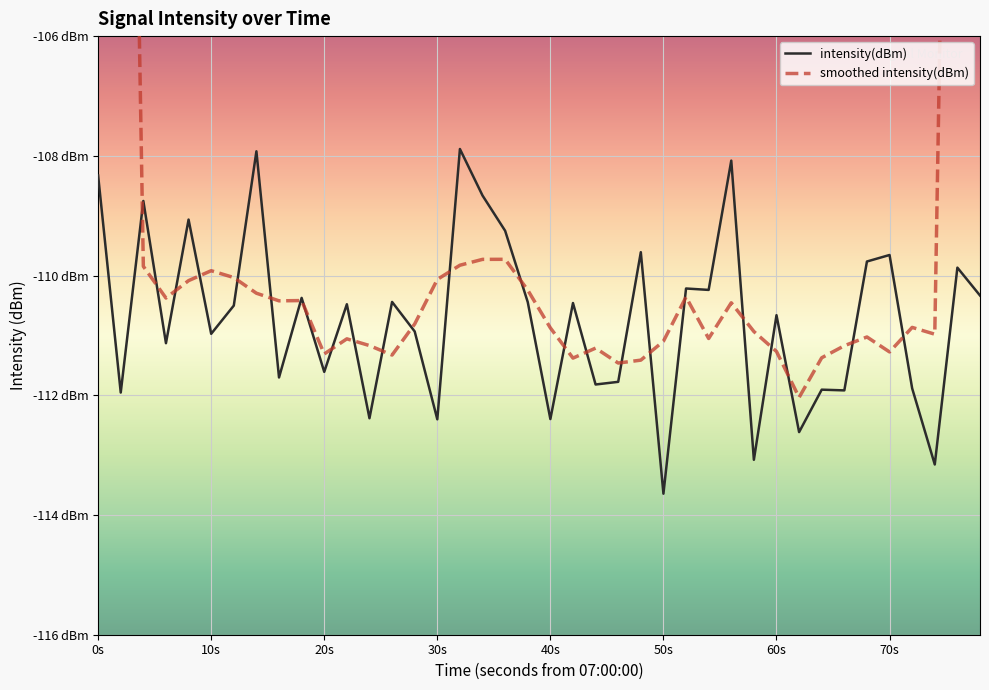

Rank the series by their maximum value, from highest to lowest.

smoothed intensity(dBm), intensity(dBm)